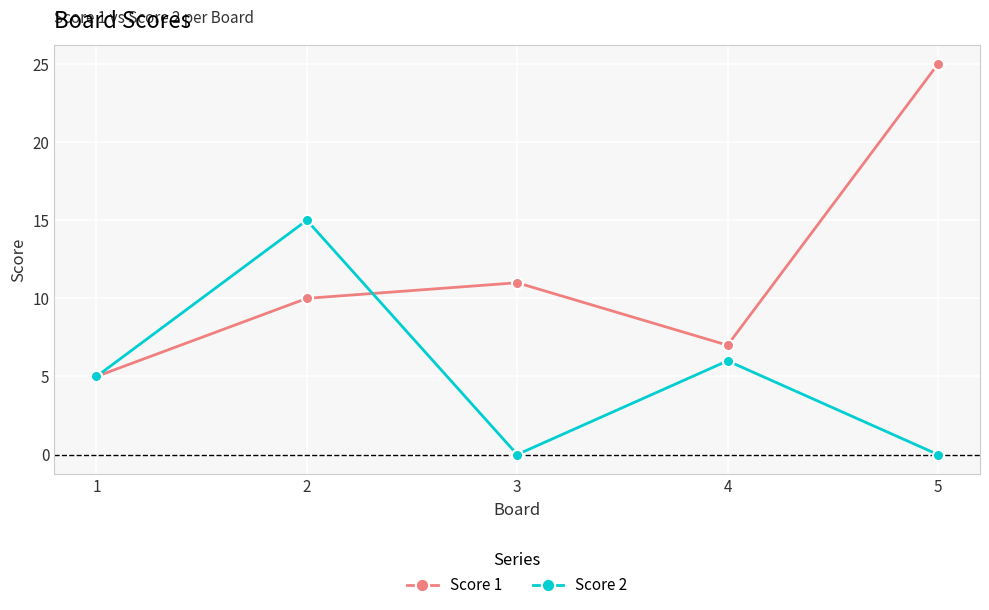

What is the total value across all series at 5?

25